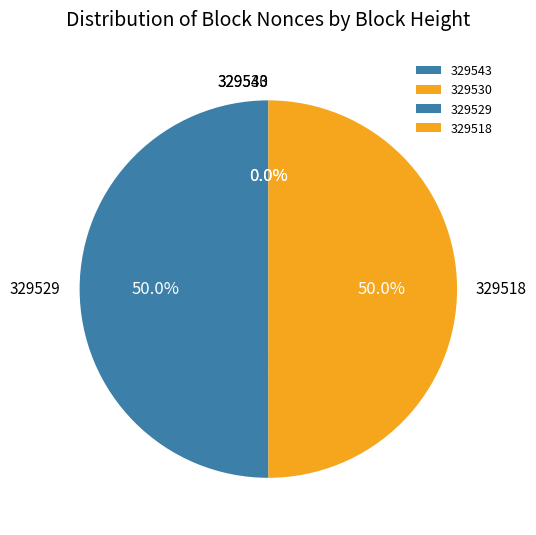

Is the sum of 329518 and 329529 greater than half?

Yes